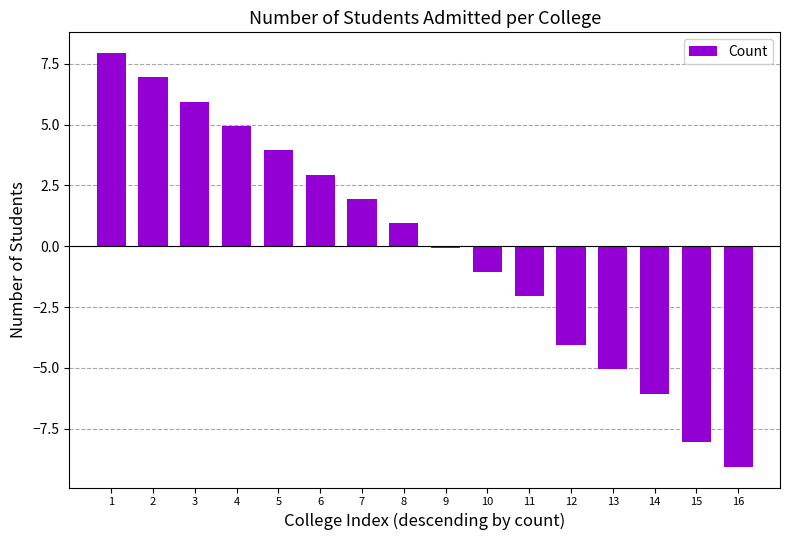

Reading right to left, transcribe all the data shown in this chart.

16=-9.1	15=-8.1	14=-6.1	13=-5.1	12=-4.1	11=-2.1	10=-1.1	9=-0.1	8=0.9	7=1.9	6=2.9	5=3.9	4=4.9	3=5.9	2=6.9	1=7.9